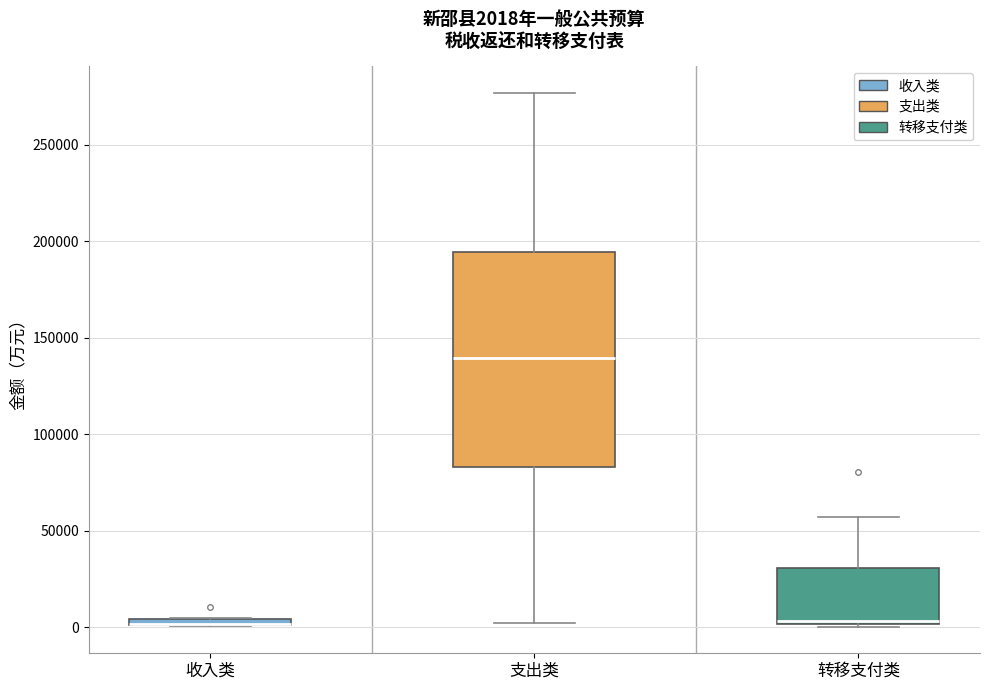

Which box is the tallest, from its lower edge to its upper edge?

支出类